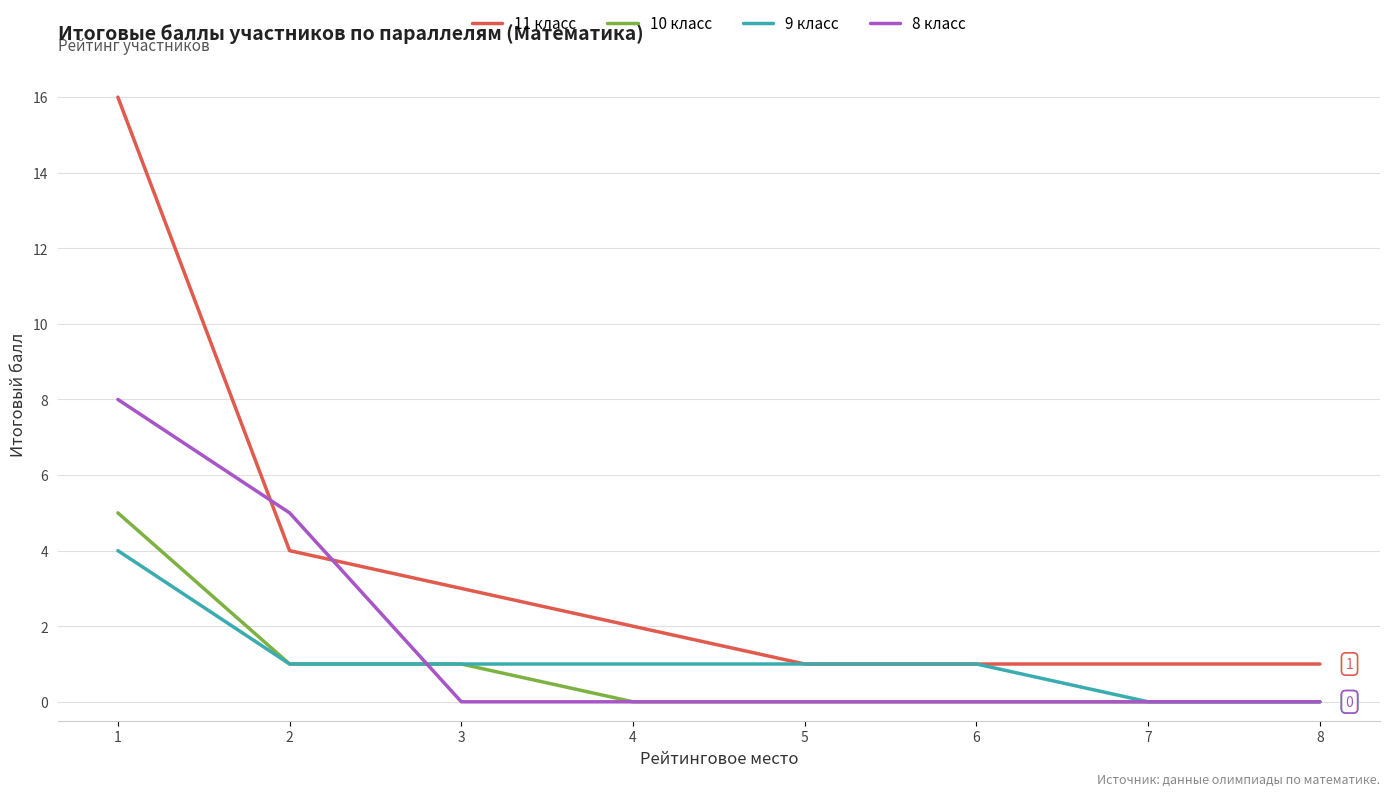

After their last crossing, which series has the higher values: 8 класс or 11 класс?

11 класс